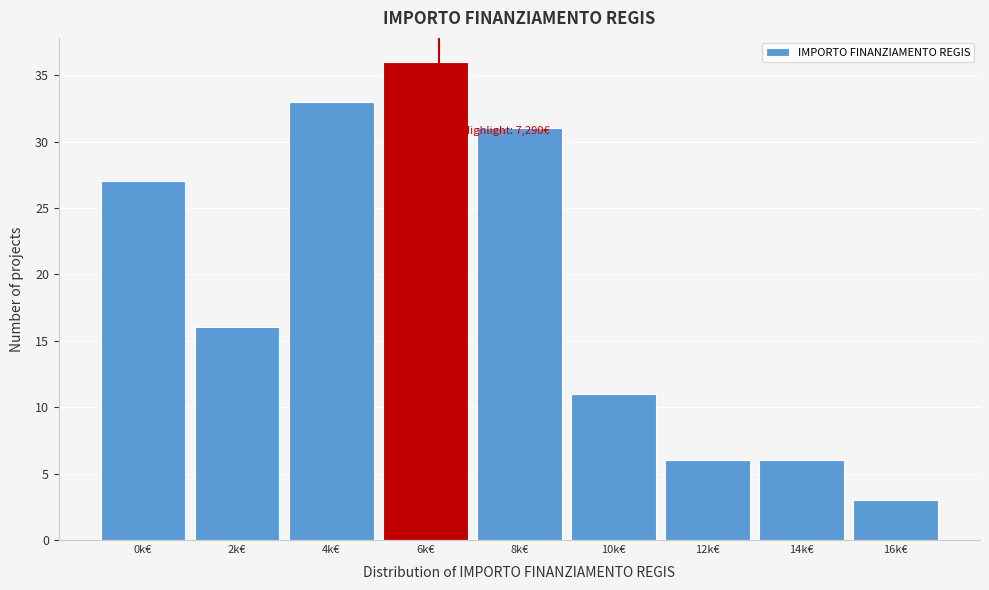

Reading right to left, what are all the values shown in this chart?

16k€=3	14k€=6	12k€=6	10k€=11	8k€=31	6k€=36	4k€=33	2k€=16	0k€=27